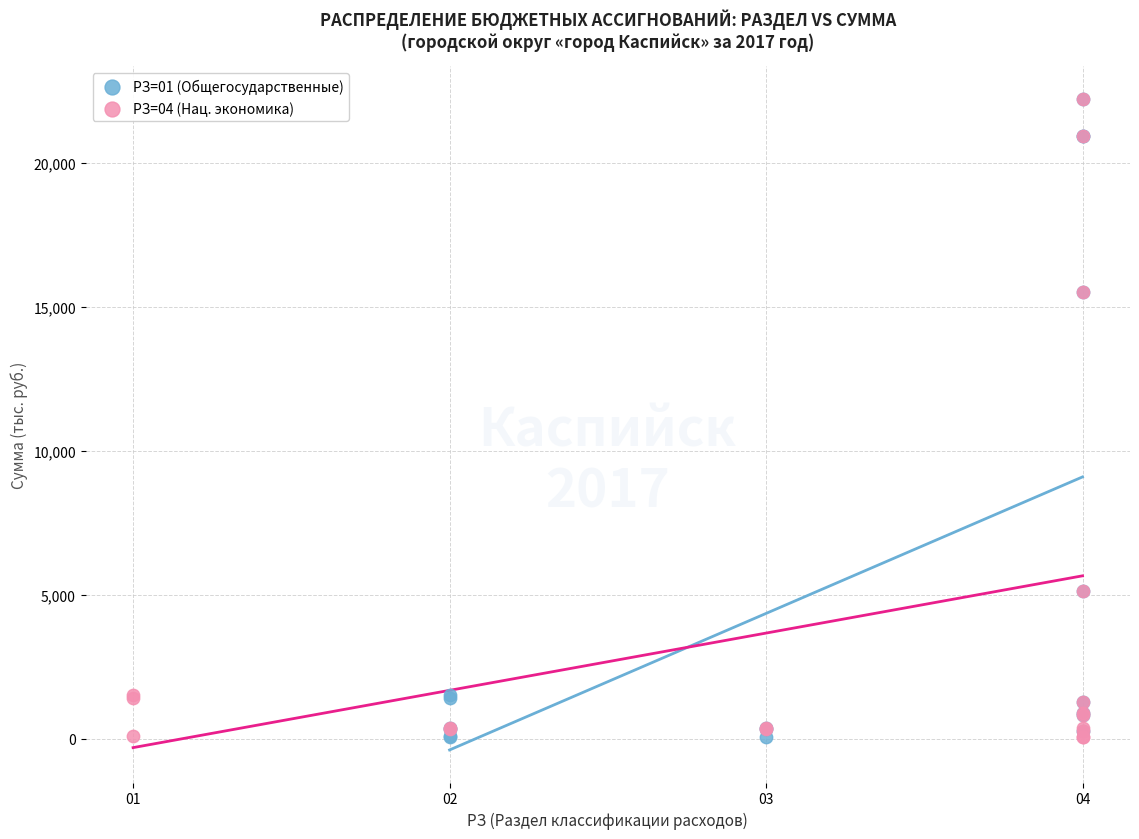

What are all the series names shown in the legend?

РЗ=01 (Общегосударственные), РЗ=04 (Нац. экономика)